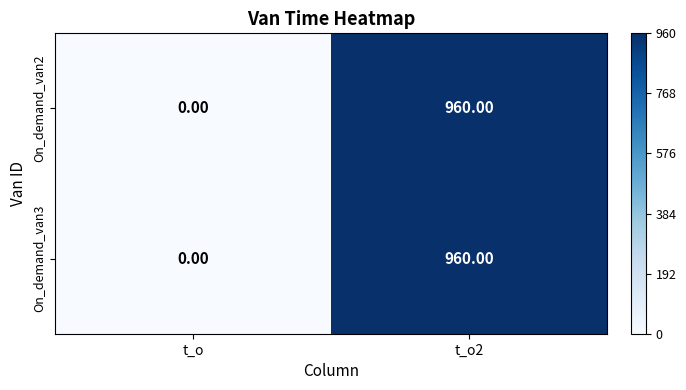

At which category is the sum across all series the highest?

t_o2